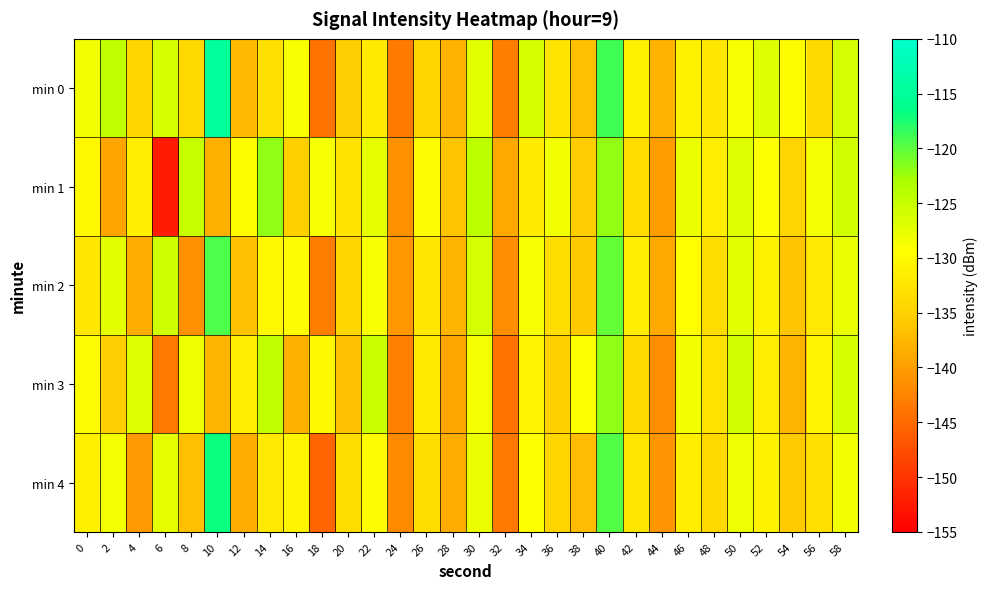

Which has a higher value, 28 or 40?

40